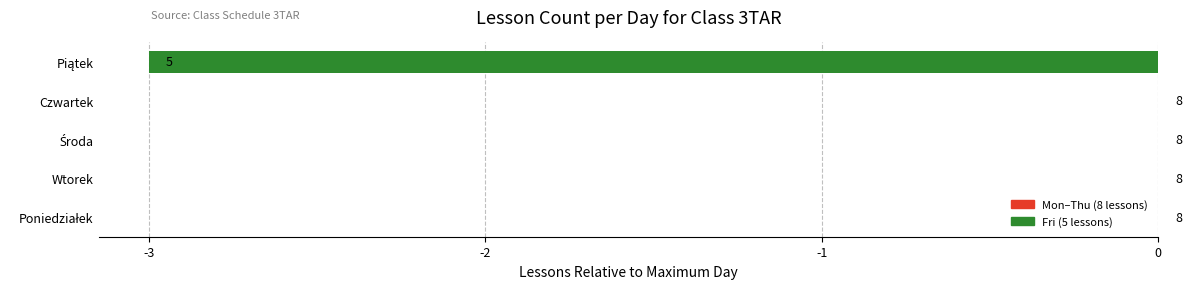

Are the bars horizontal?

Yes